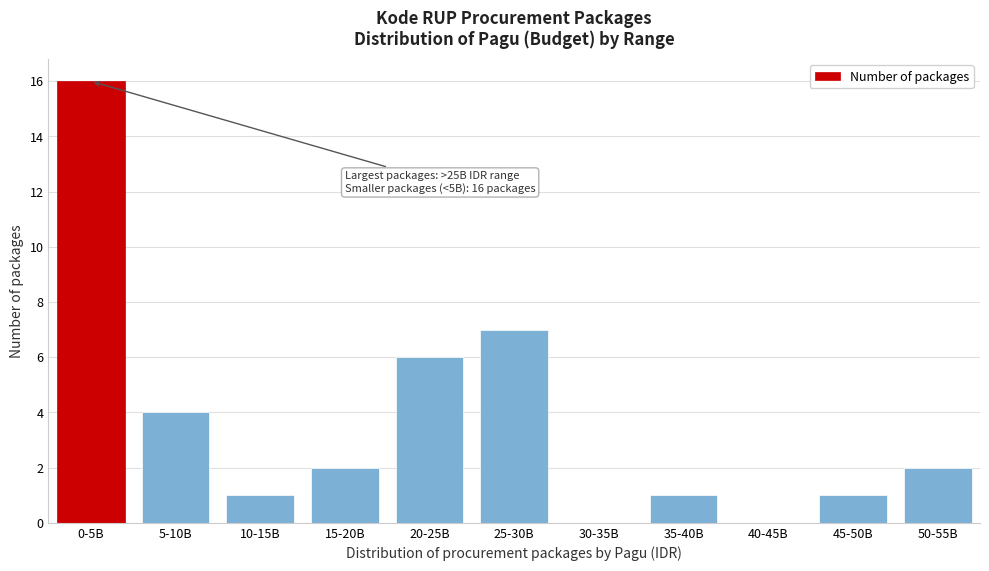

Reading right to left, list all the values displayed in this chart.

50-55B=2	45-50B=1	40-45B=0	35-40B=1	30-35B=0	25-30B=7	20-25B=6	15-20B=2	10-15B=1	5-10B=4	0-5B=16